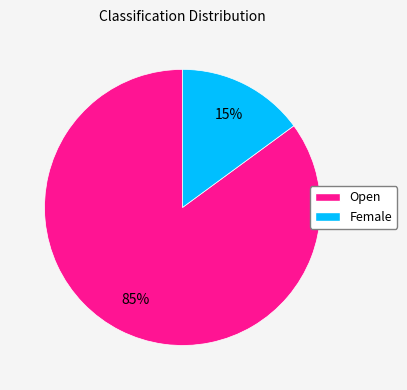

Is the sum of Female and Open greater than half?

Yes